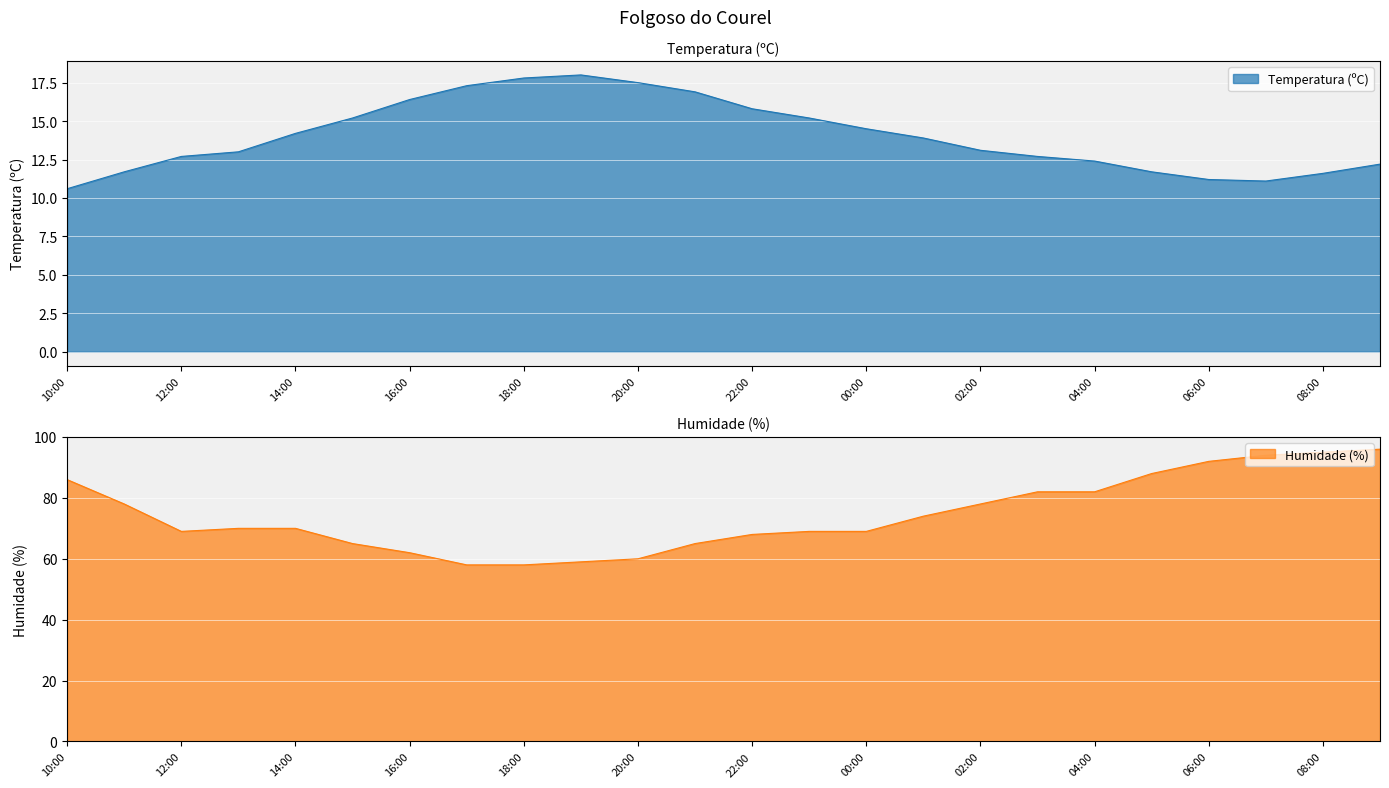

What is the minimum value for Temperatura (ºC)?

10.6